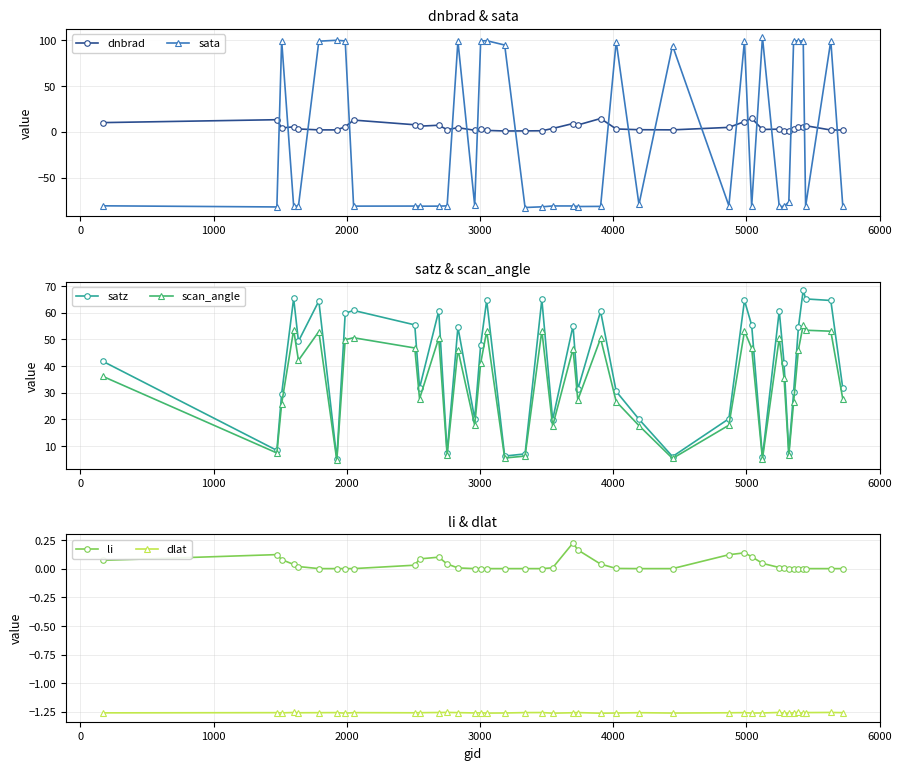

What is the lowest value of the satz series?

5.3